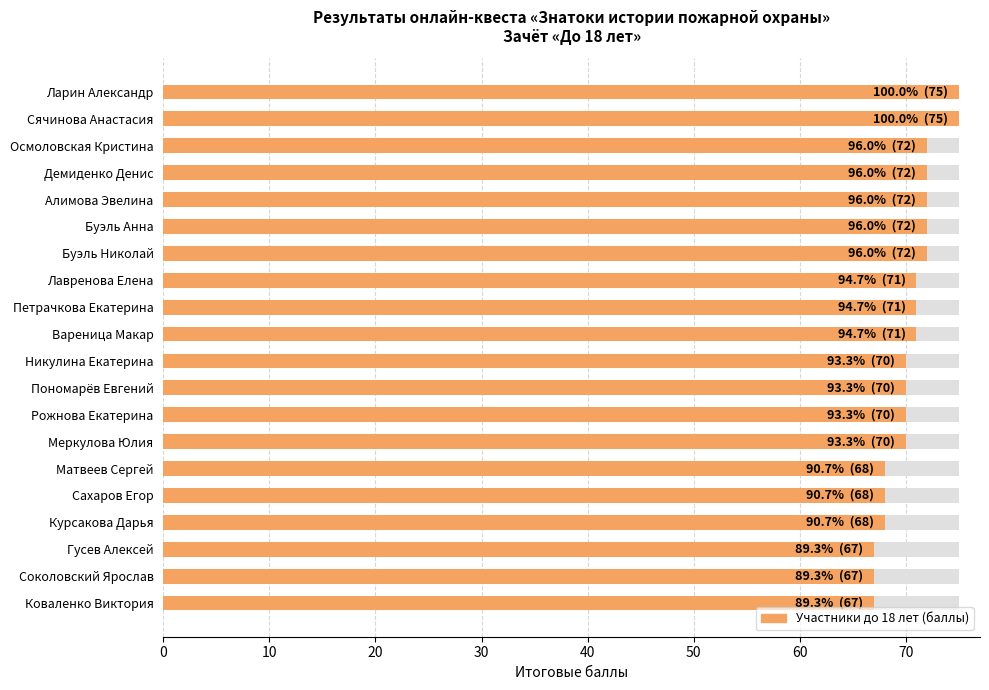

Approximately how many times larger is the value at Буэль Николай compared to Буэль Анна?

1.0